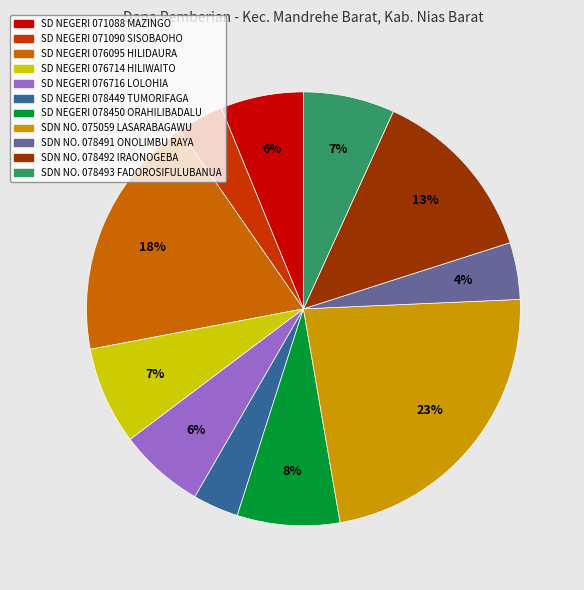

Which has a higher value, SDN NO. 075059 LASARABAGAWU or SDN NO. 078492 IRAONOGEBA?

SDN NO. 075059 LASARABAGAWU